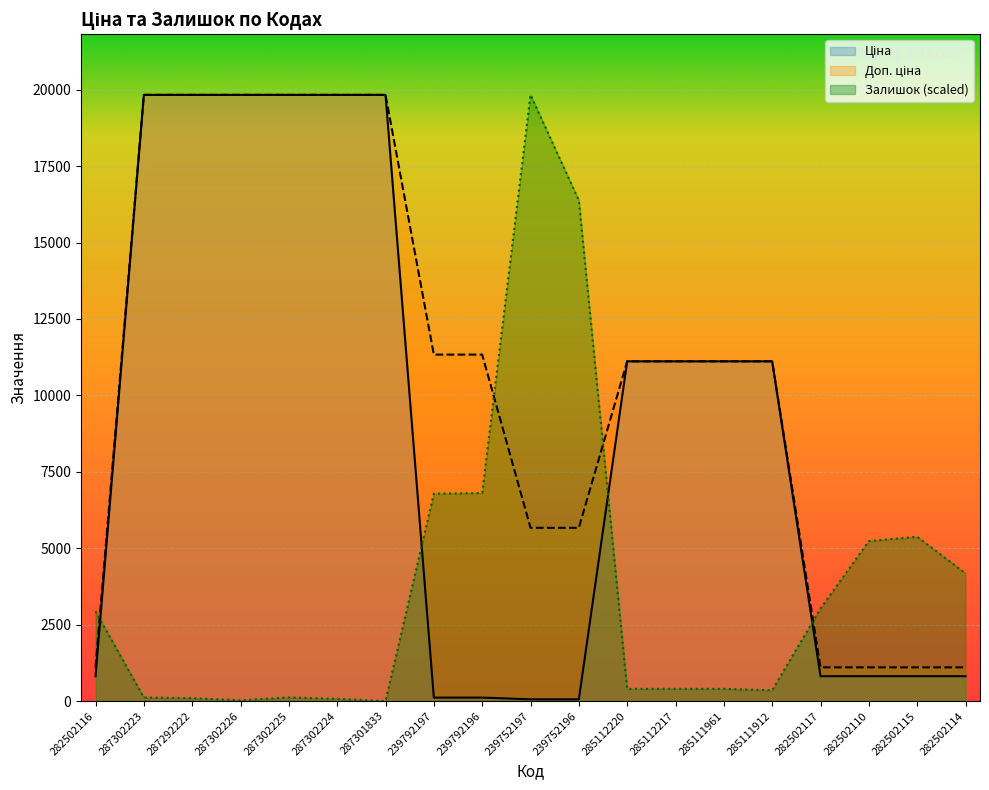

At how many categories does at least one series exceed 19744?

7